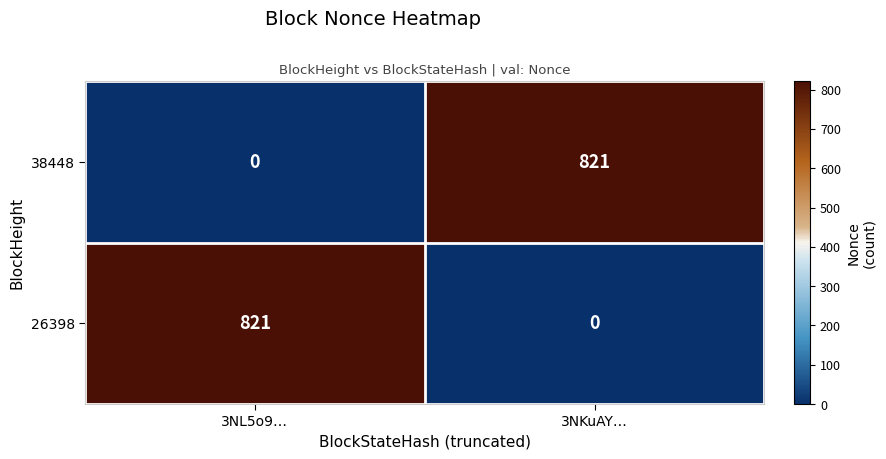

At how many categories does at least one series exceed 238?

2